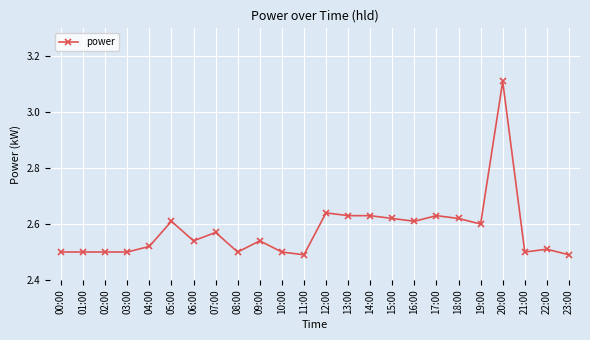

How many lines are shown in the chart?

1